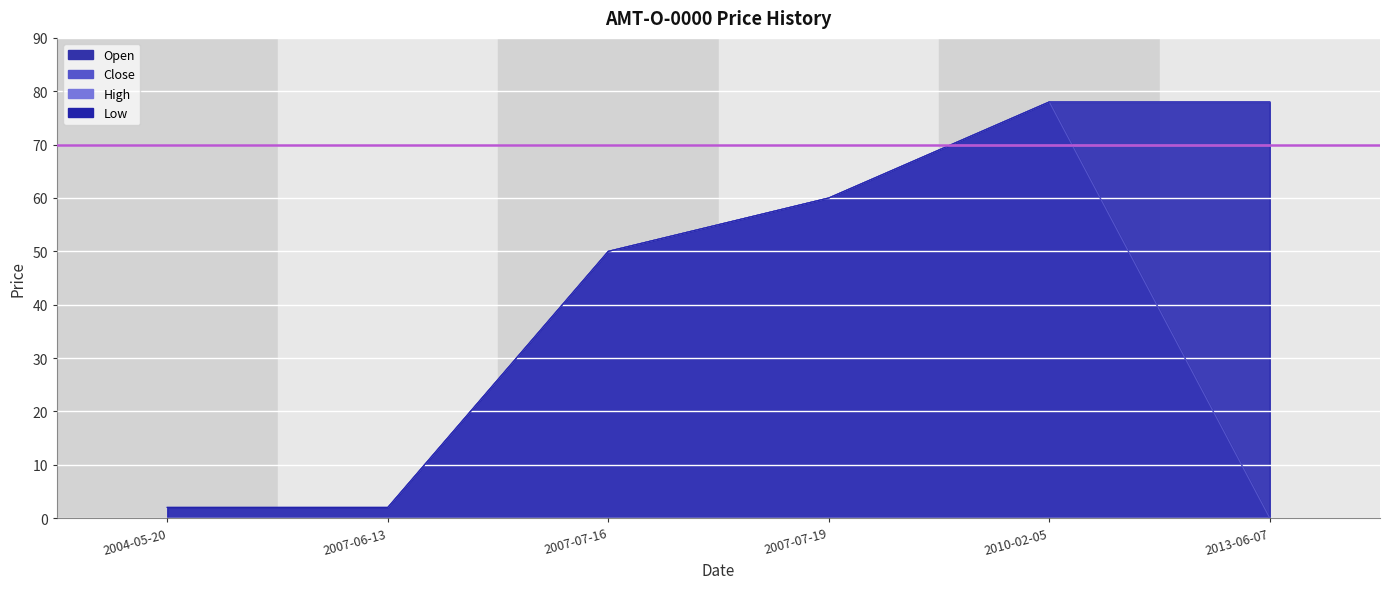

In Close, how many points are higher than both neighbors (excluding endpoints)?

1